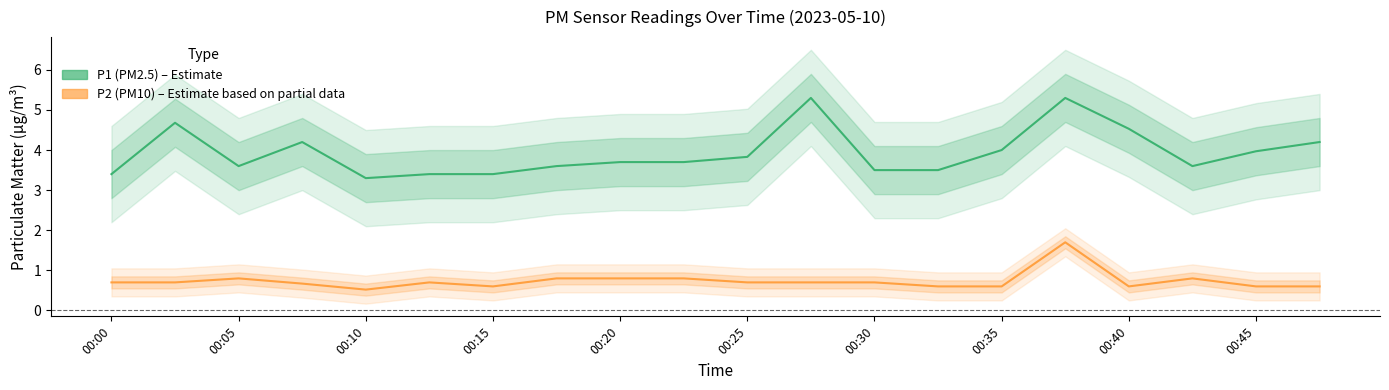

True or false: P1 (PM2.5) and P2 (PM10) cross at least once.

False